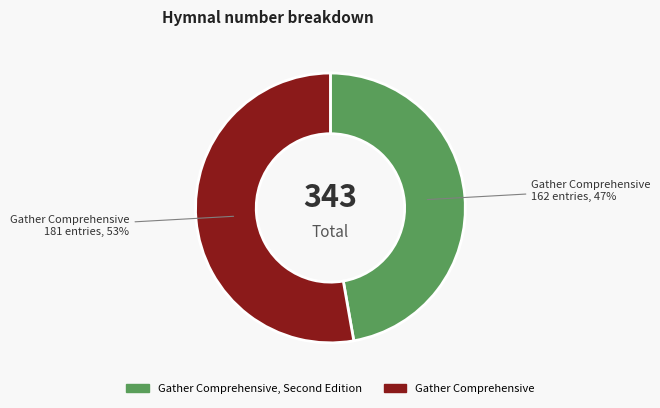

Rank the categories by value from lowest to highest.

Gather Comprehensive, Second Edition, Gather Comprehensive